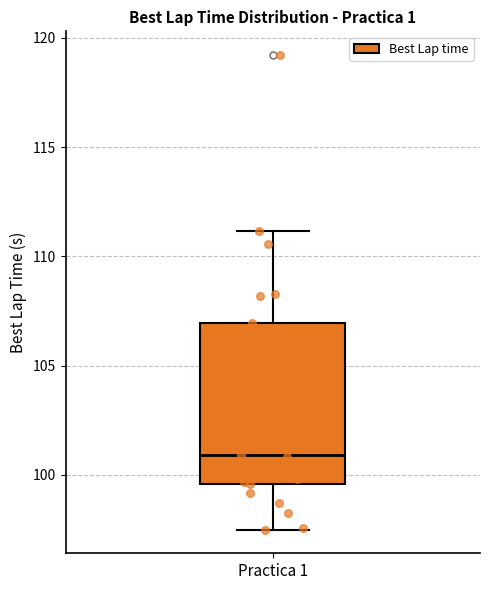

Transcribe this box plot: give where the median line is, the range the box spans, and where the two whiskers end, as read against the y-axis. The values are not printed on the chart, so give them approximately, as read against the axis.

median 101.0, box 99.5 to 107.0, whiskers 97.5 to 111.0